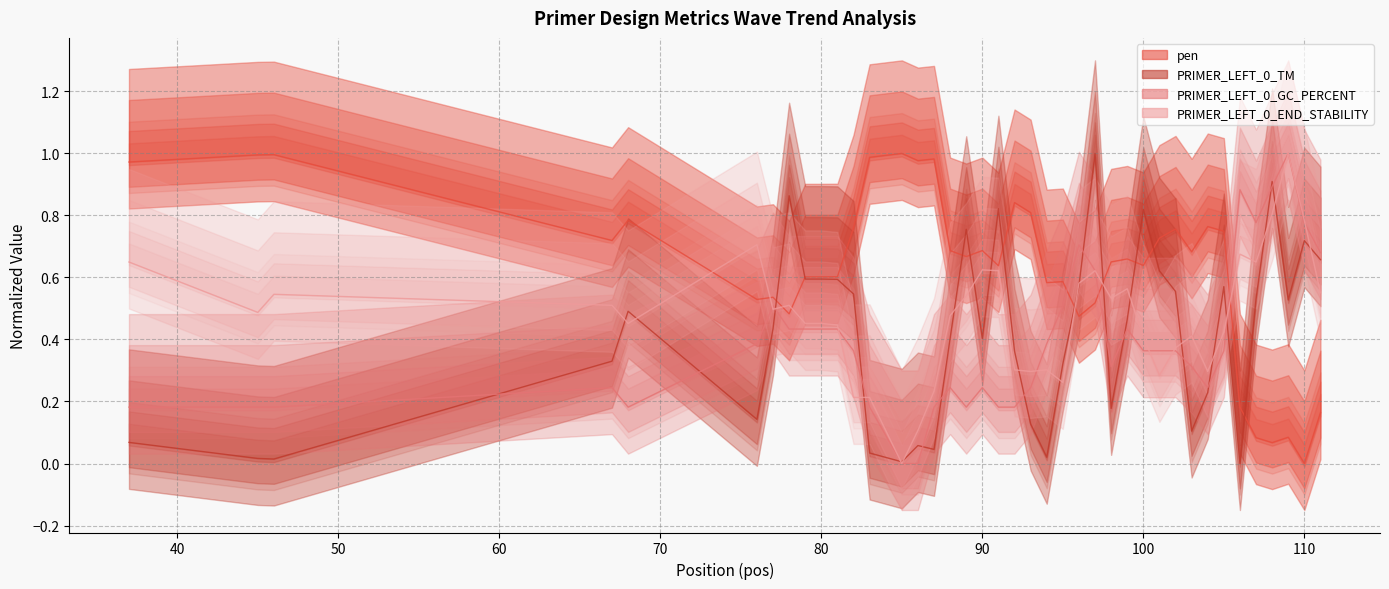

True or false: PRIMER_LEFT_0_TM has a value of 0.0 at 87.

True